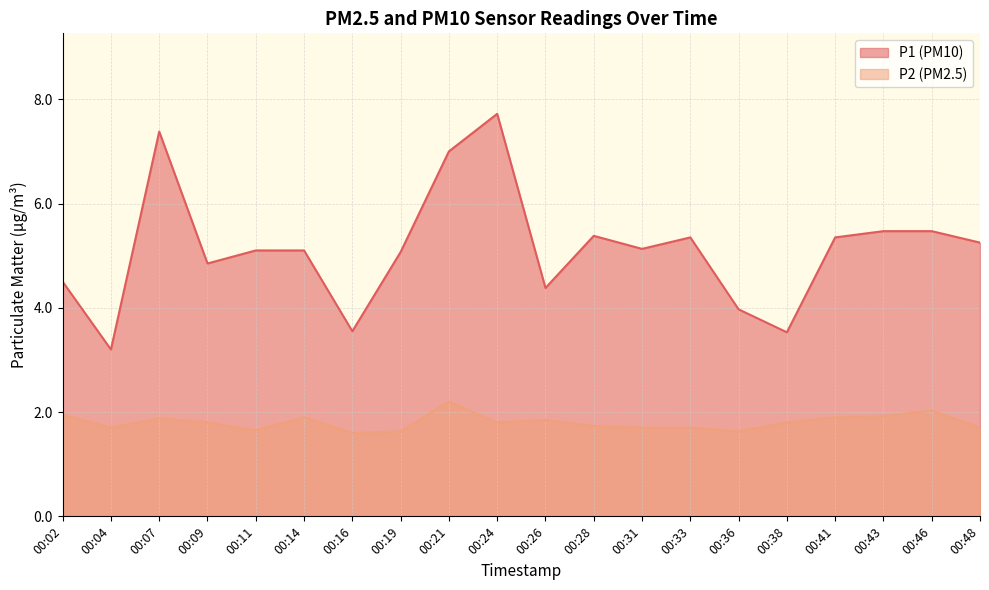

True or false: P2 and P1 intersect in this chart.

False